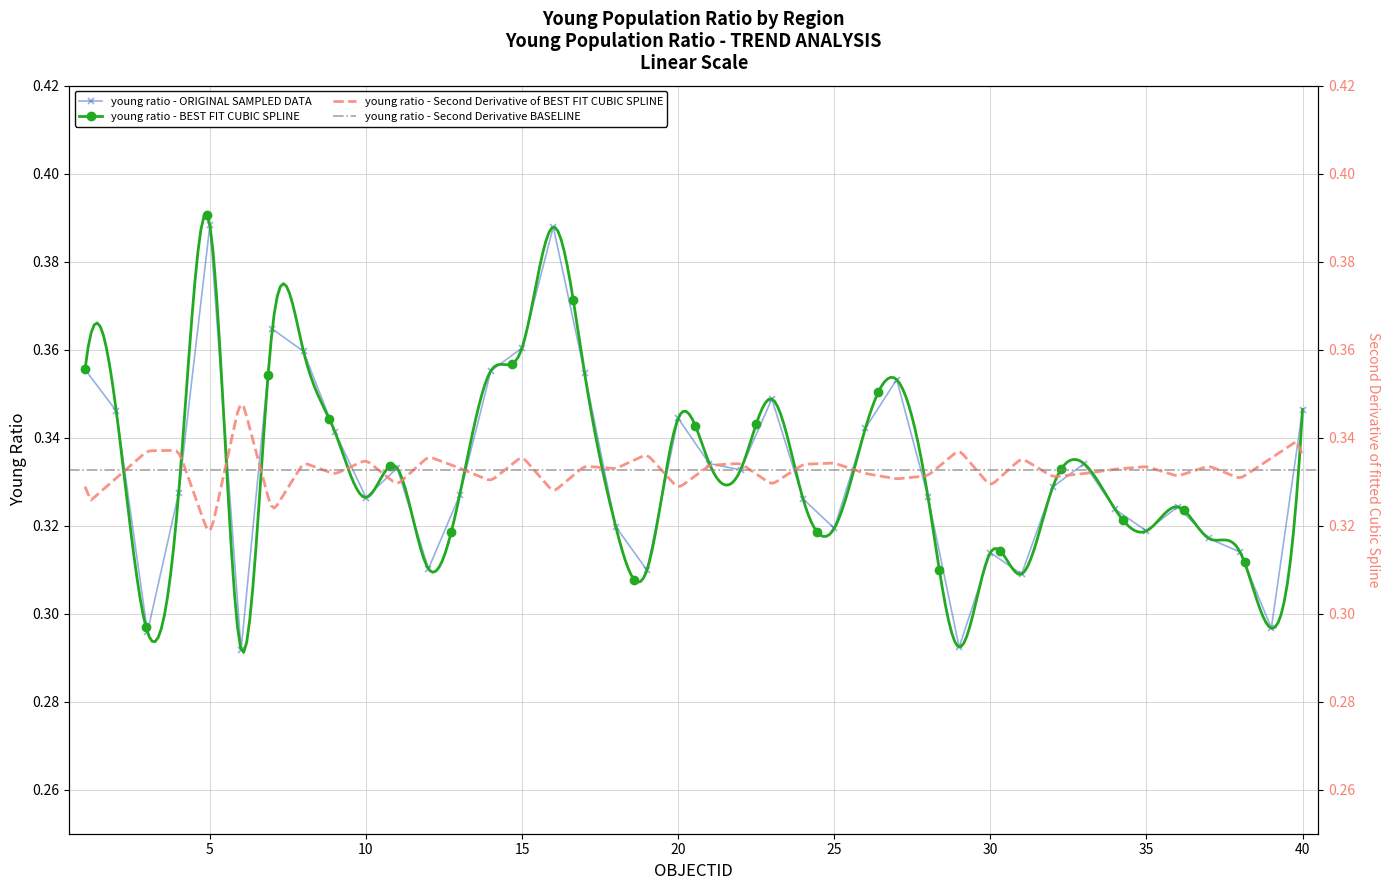

What is the difference between the second highest and second lowest values?

0.1